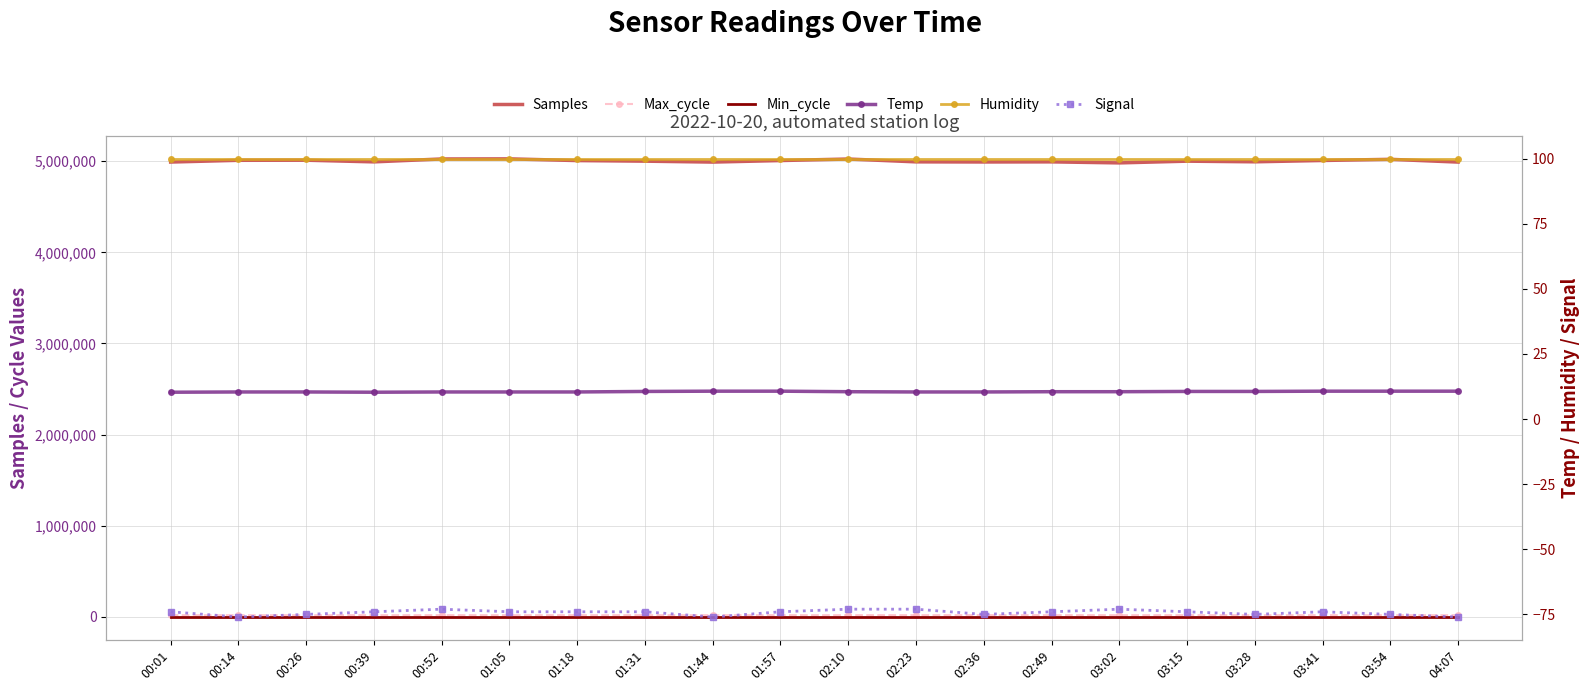

What is the sum of the Signal values at 02:23 and 01:18?

-147.0